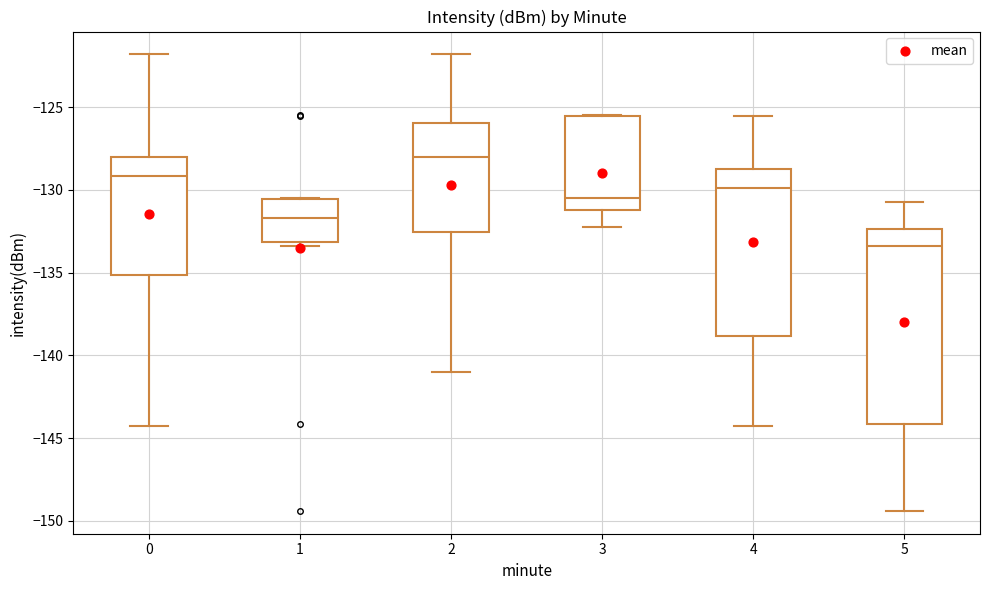

Which box is the tallest, from its lower edge to its upper edge?

5